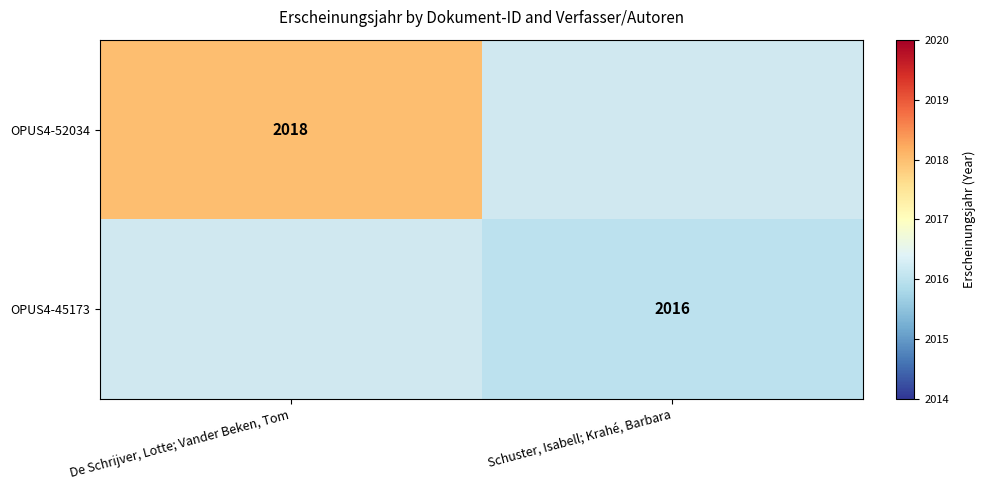

Is the value of OPUS4-45173 at Schuster, Isabell; Krahé, Barbara greater than the value of OPUS4-52034 at De Schrijver, Lotte; Vander Beken, Tom?

No